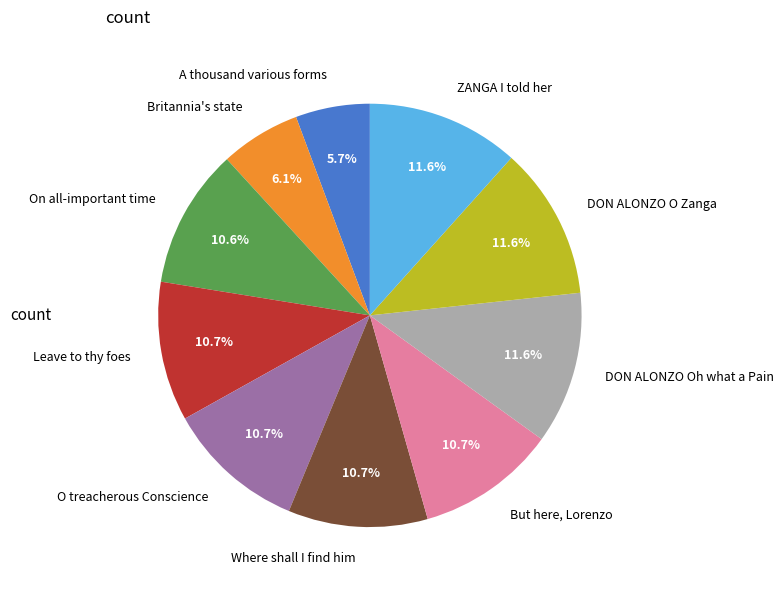

Does O treacherous Conscience represent more than half of the total?

No